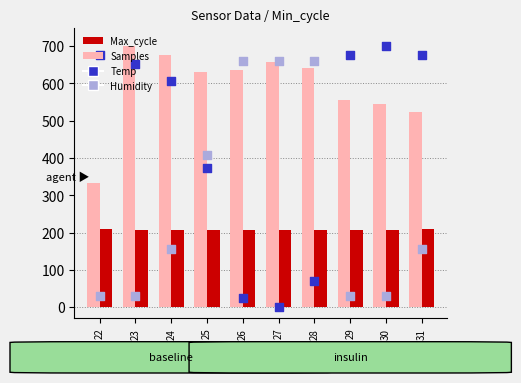

At how many categories does at least one series exceed 243?

10